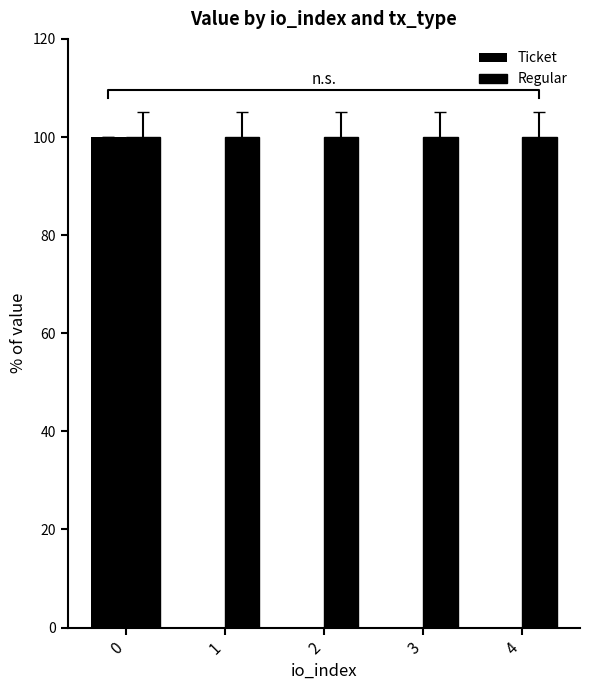

Reading left to right, extract all data points from this chart.

Ticket: 0=100	1=0	2=0	3=0	4=0
Regular: 0=100	1=100	2=100	3=100	4=100